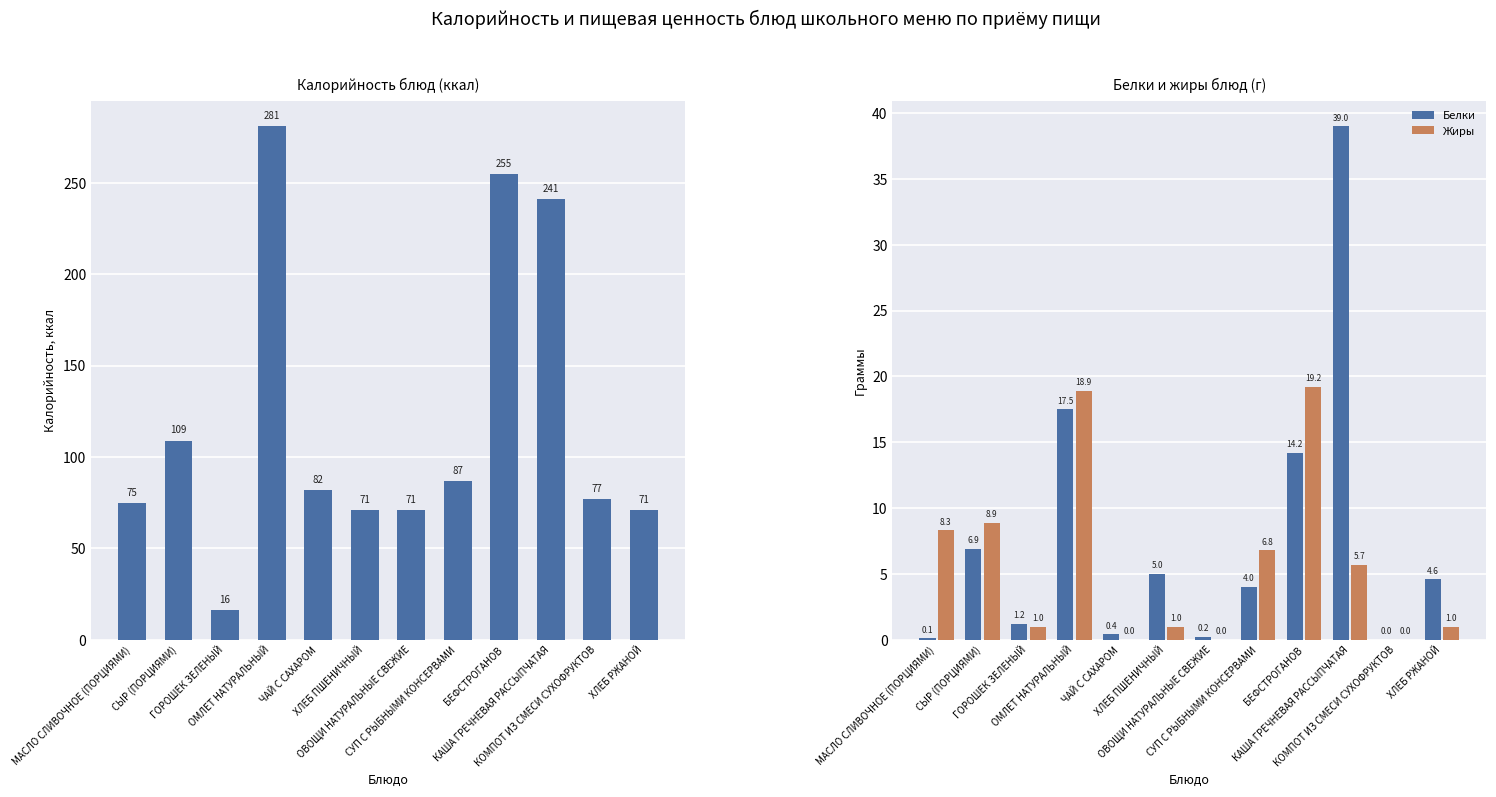

Reading right to left, list all the values displayed in this chart.

Калорийность: 71.0	77.0	241.0	255.0	87.0	71.0	71.0	82.0	281.0	16.0	109.0	75.0
Белки: 4.6	0.0	39.0	14.2	4.0	0.2	5.0	0.4	17.5	1.2	6.9	0.1
Жиры: 1.0	0.0	5.7	19.2	6.8	0.0	1.0	0.0	18.9	1.0	8.9	8.3